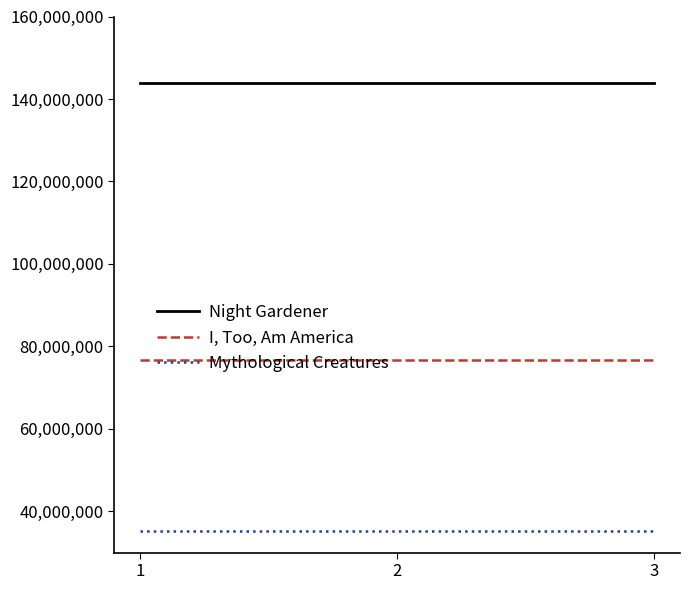

What is the spread (max minus min) of values at 2?

108622495